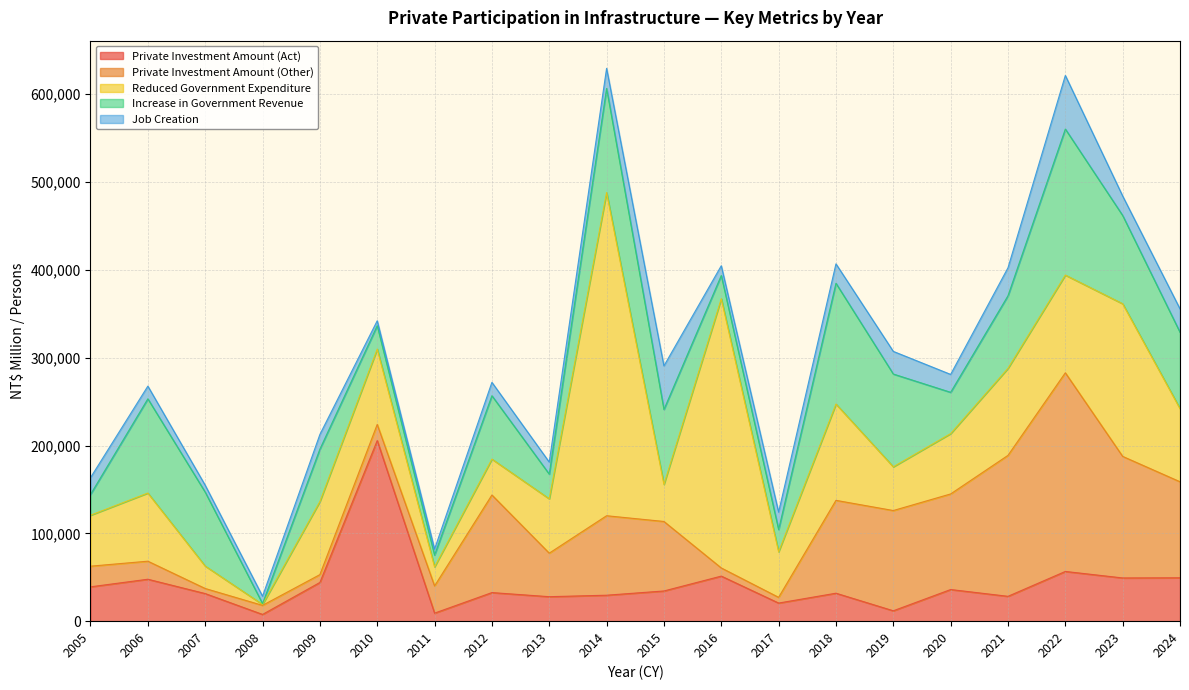

Read the Increase in Government Revenue value at 2020, to the nearest 50.

47000